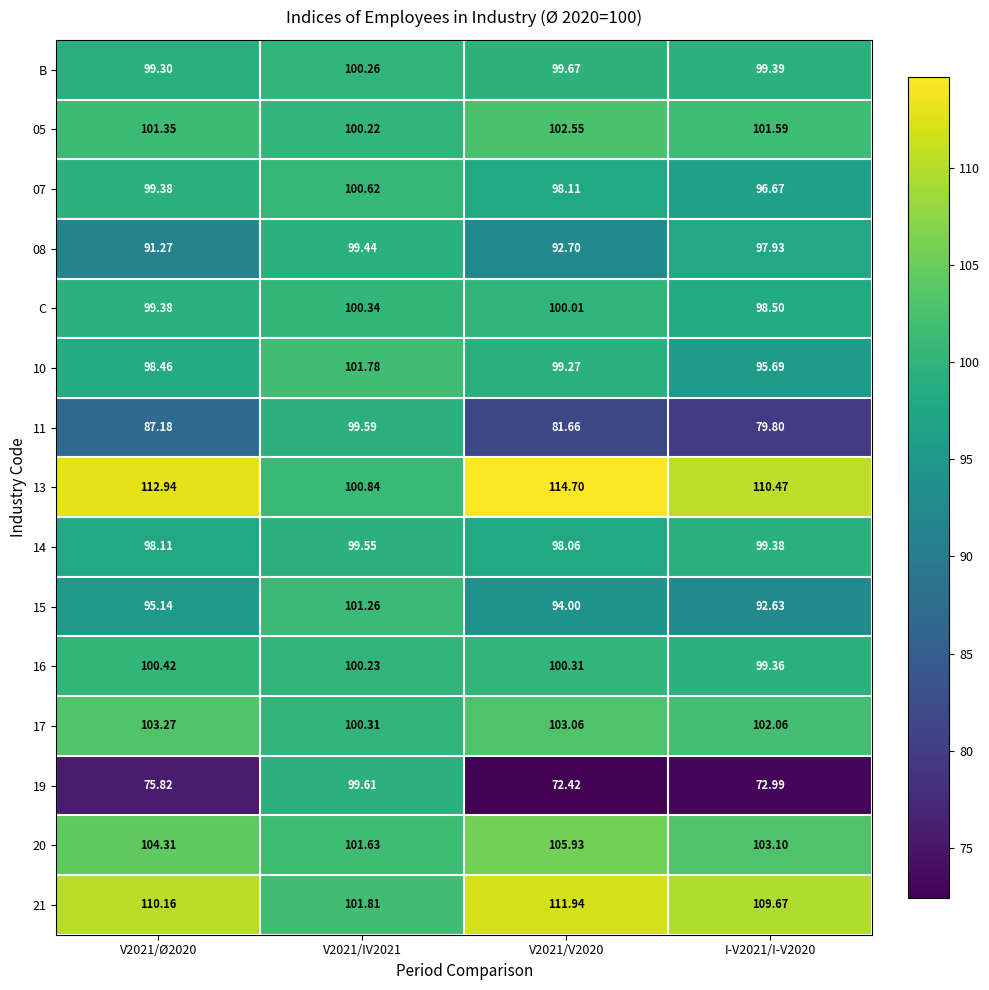

Count the number of data series in this chart.

15